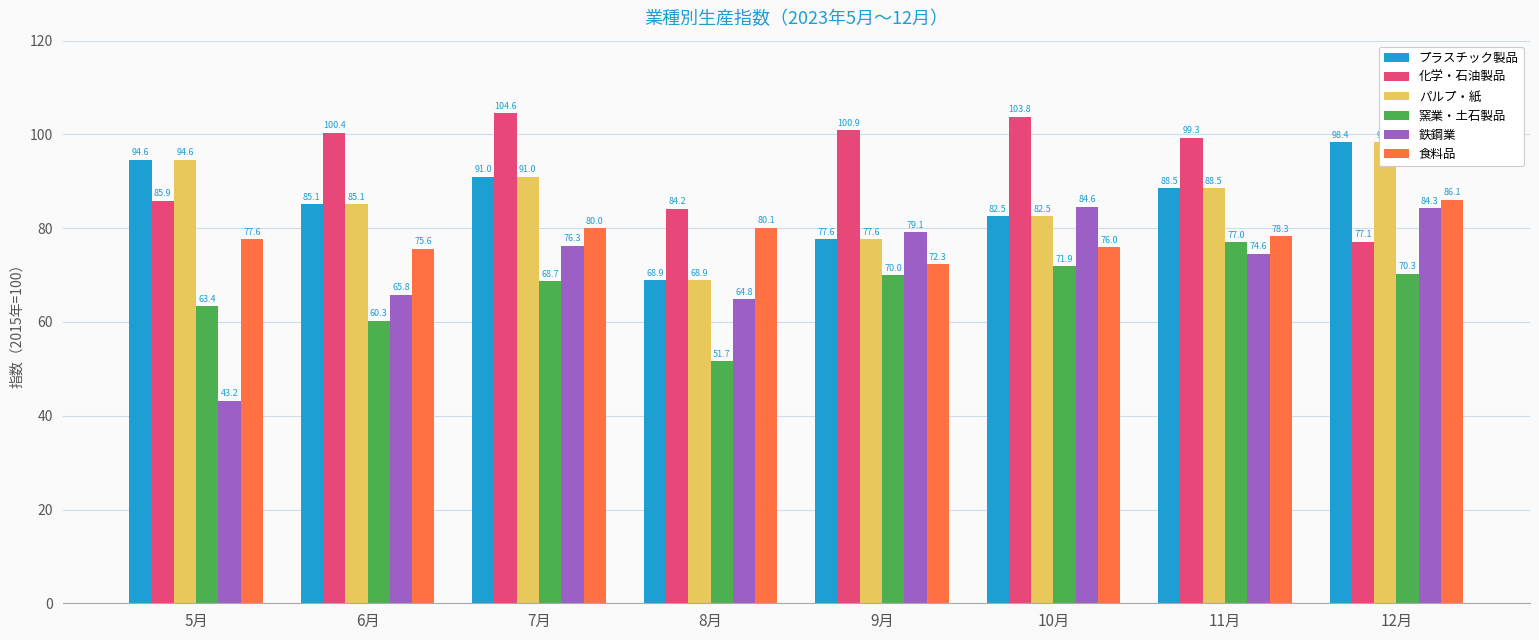

What is the label of the 3rd bar from the right?

10月